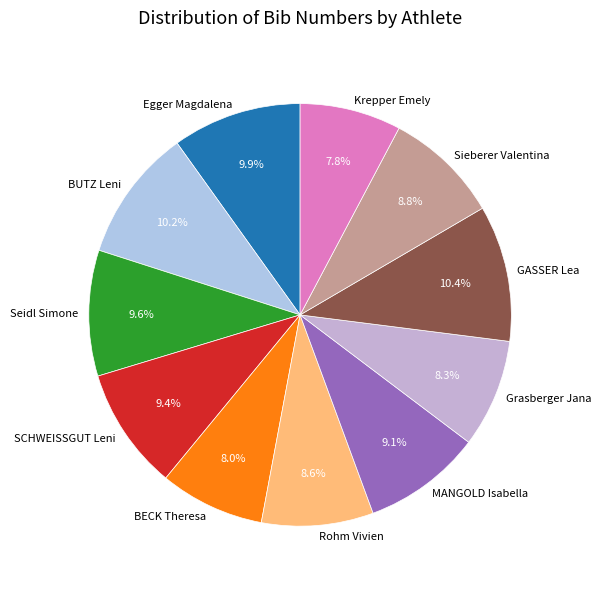

To the nearest percent, what percentage of the pie is MANGOLD Isabella?

9%